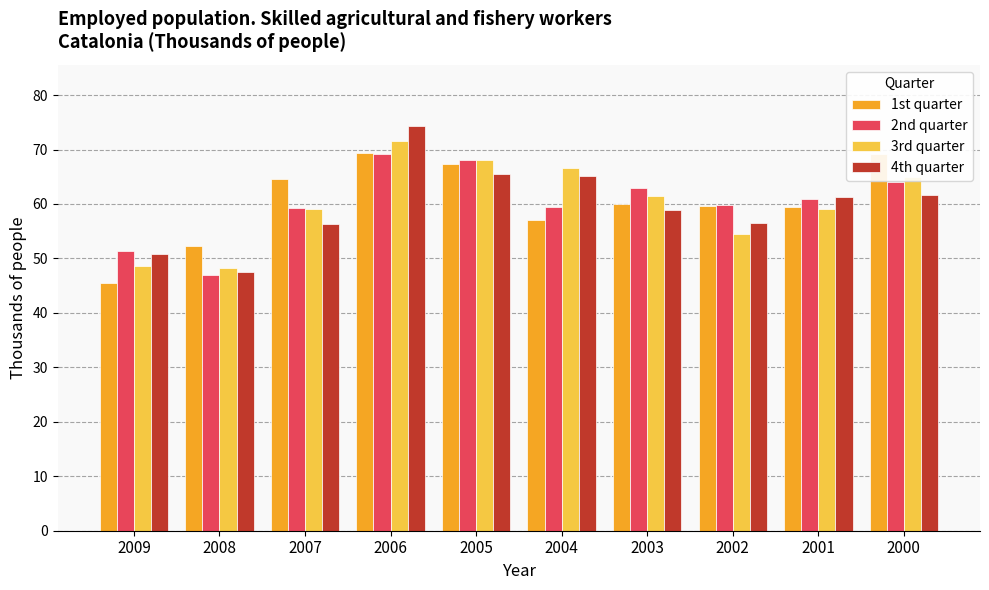

What is the average value of the 4th quarter series?

59.8